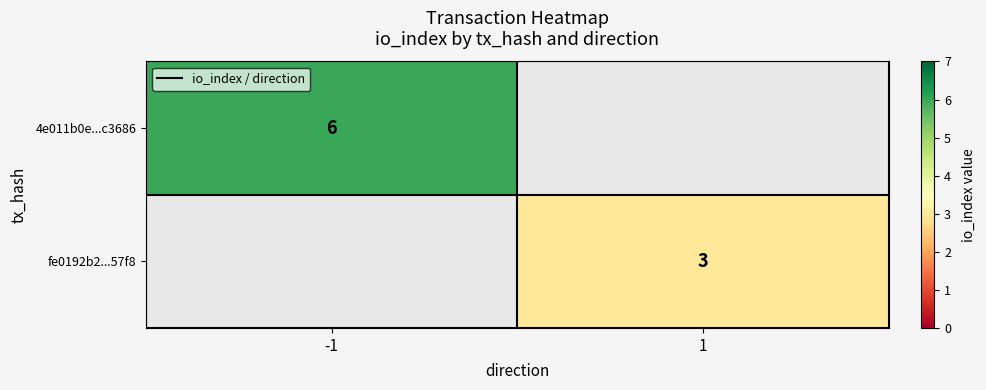

True or false: fe0192b2...57f8 has a value of 2 at 1.

False